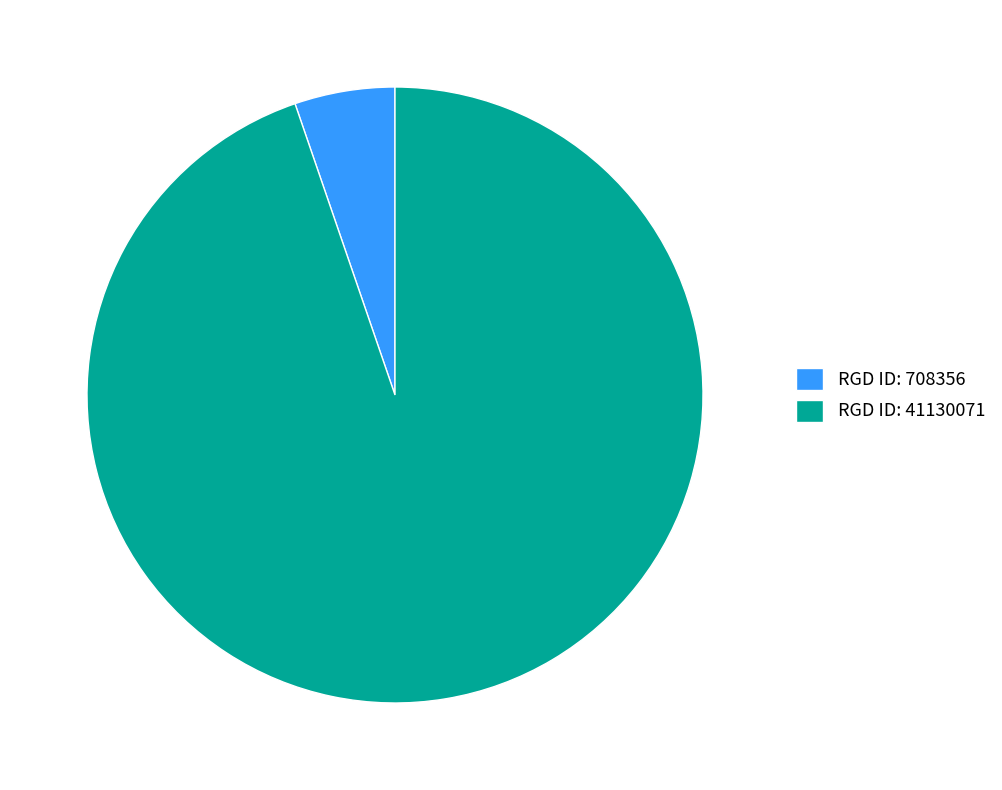

What is the largest slice in the pie chart?

RGD ID: 41130071